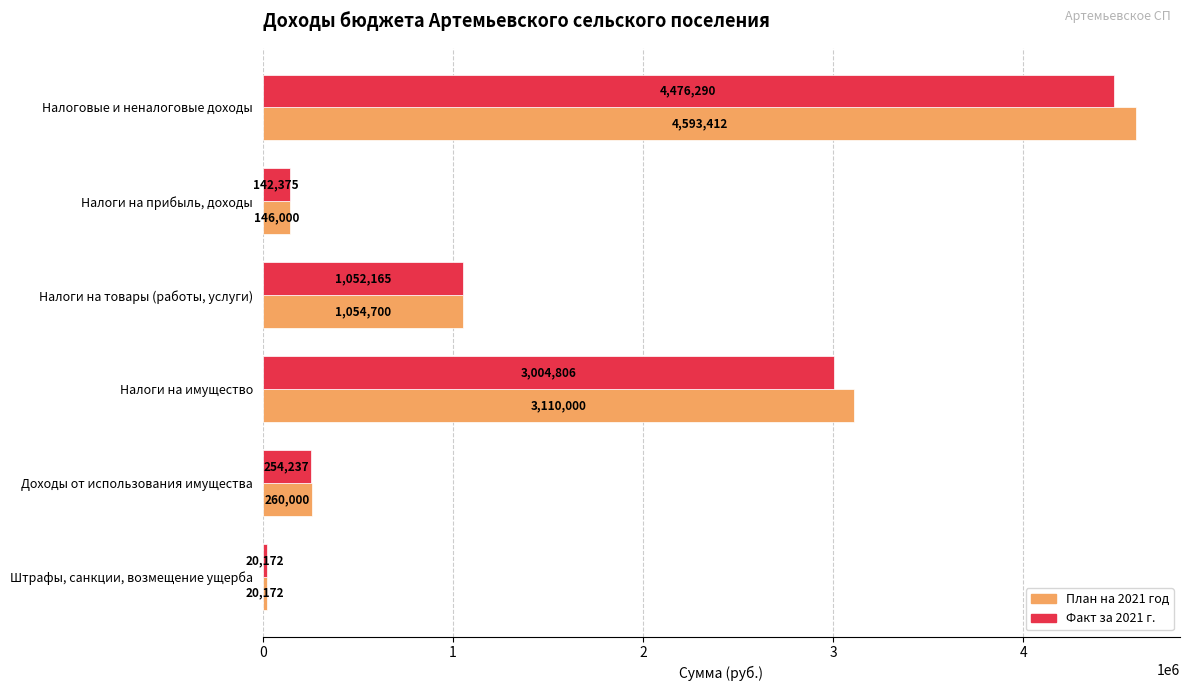

List the labels in order of Факт за 2021 г. value, smallest first.

Штрафы, санкции, возмещение ущерба, Налоги на прибыль, доходы, Доходы от использования имущества, Налоги на товары (работы, услуги), Налоги на имущество, Налоговые и неналоговые доходы